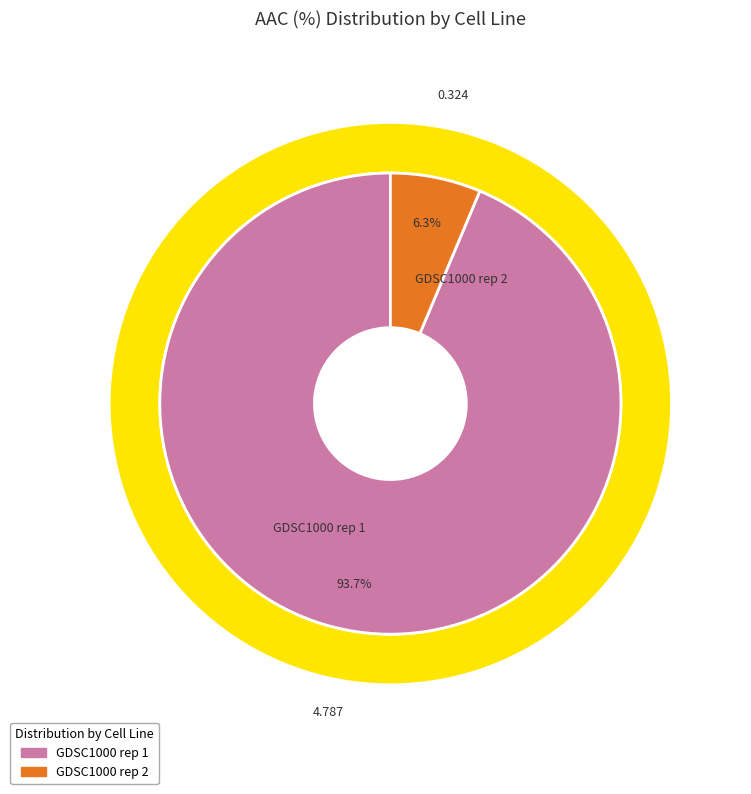

To the nearest percent, what is the difference between the GDSC1000 rep 2 and GDSC1000 rep 1 slice percentages?

87%